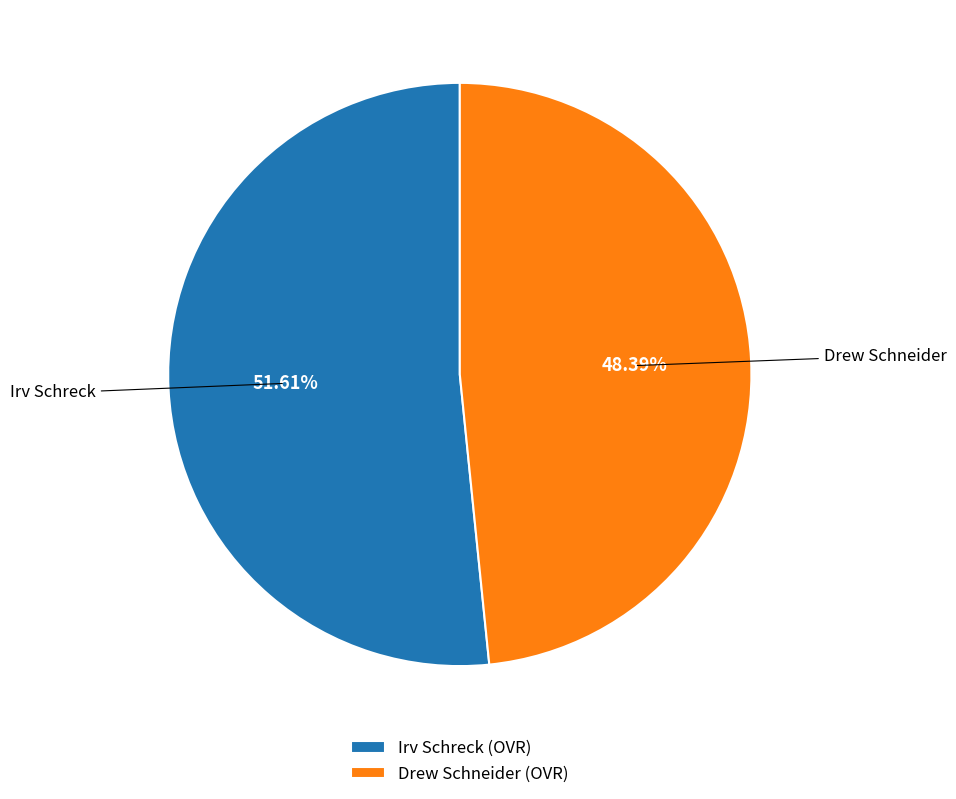

Approximately how many times larger is the value at Irv Schreck compared to Drew Schneider?

1.1